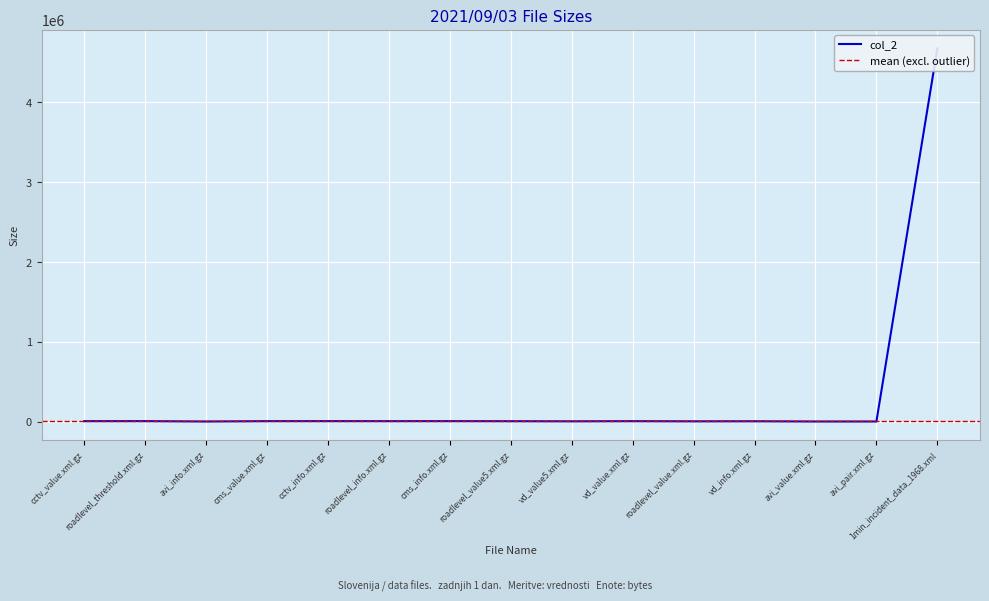

Reading right to left, extract all data points from this chart.

1min_incident_data_1968.xml=4676048	avi_pair.xml.gz=1467	avi_value.xml.gz=1466	vd_info.xml.gz=4283	roadlevel_value.xml.gz=3410	vd_value.xml.gz=5333	vd_value5.xml.gz=3564	roadlevel_value5.xml.gz=4809	cms_info.xml.gz=5564	roadlevel_info.xml.gz=5286	cctv_info.xml.gz=5587	cms_value.xml.gz=5450	avi_info.xml.gz=1467	roadlevel_threshold.xml.gz=5635	cctv_value.xml.gz=5434